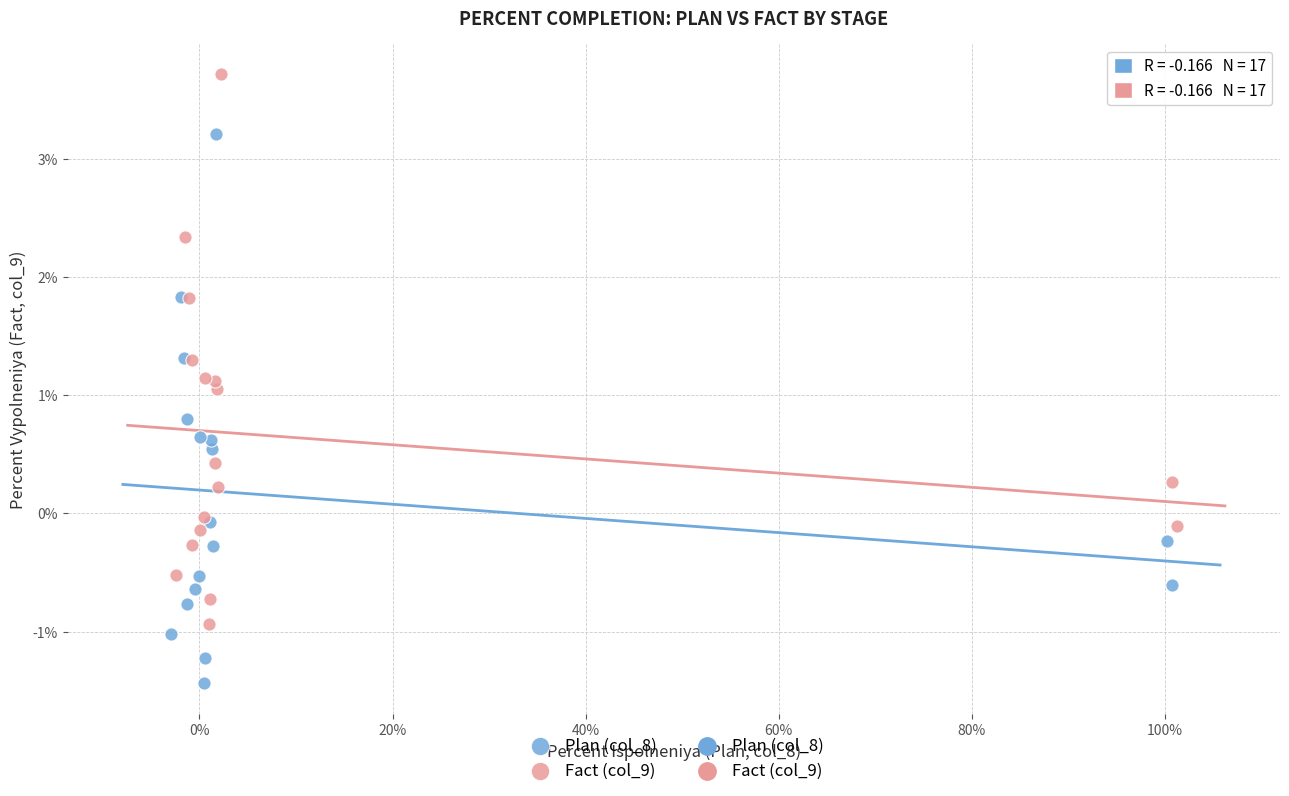

Which series reaches the minimum Y coordinate?

Plan (col_8)